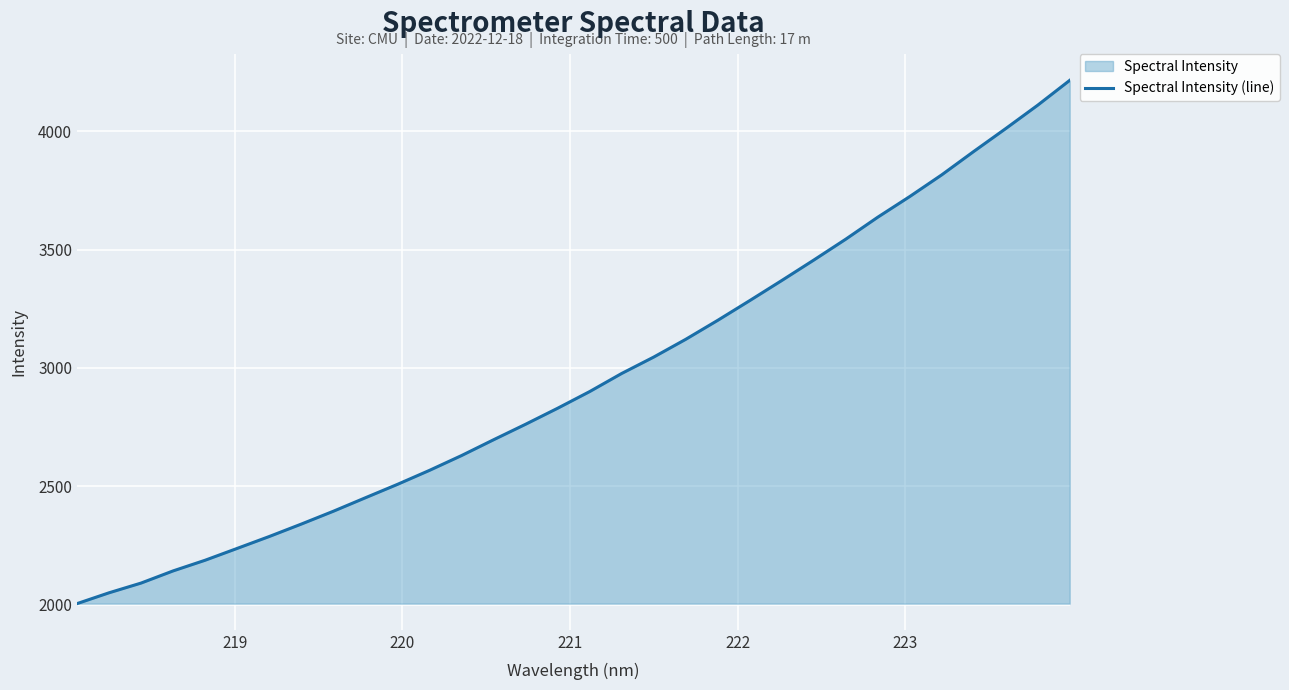

How many lines are shown in the chart?

1